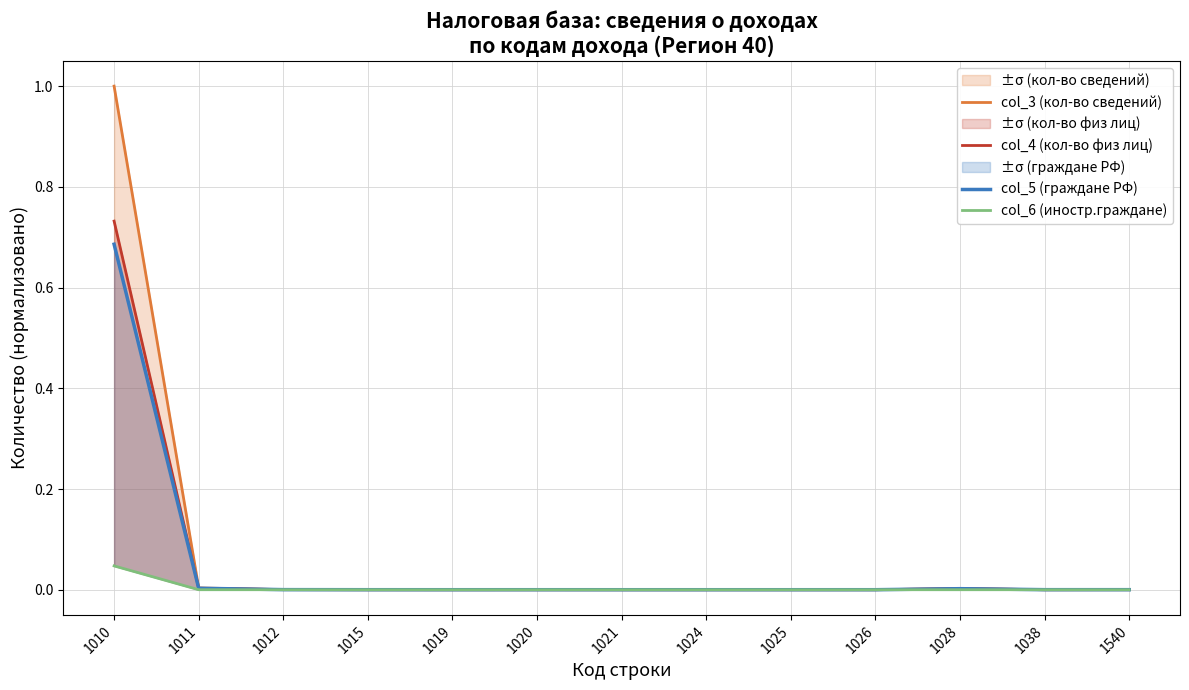

Rank the series by their maximum value, from lowest to highest.

col_6 (иностр.граждане), col_5 (граждане РФ), col_4 (кол-во физ лиц), col_3 (кол-во сведений)